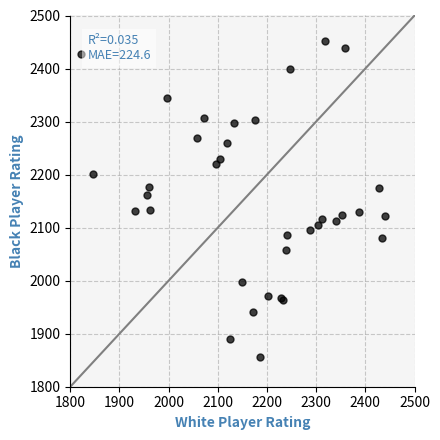

What Y value in the scatter plot is closest to 2154?

2162